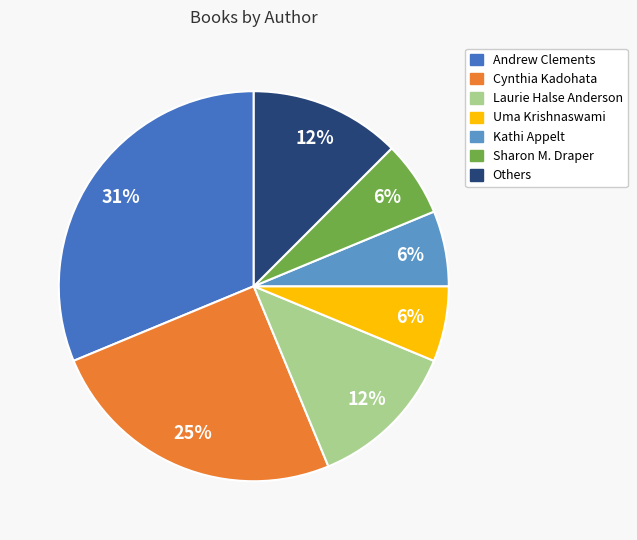

Is there any slice that represents more than half of the pie?

No